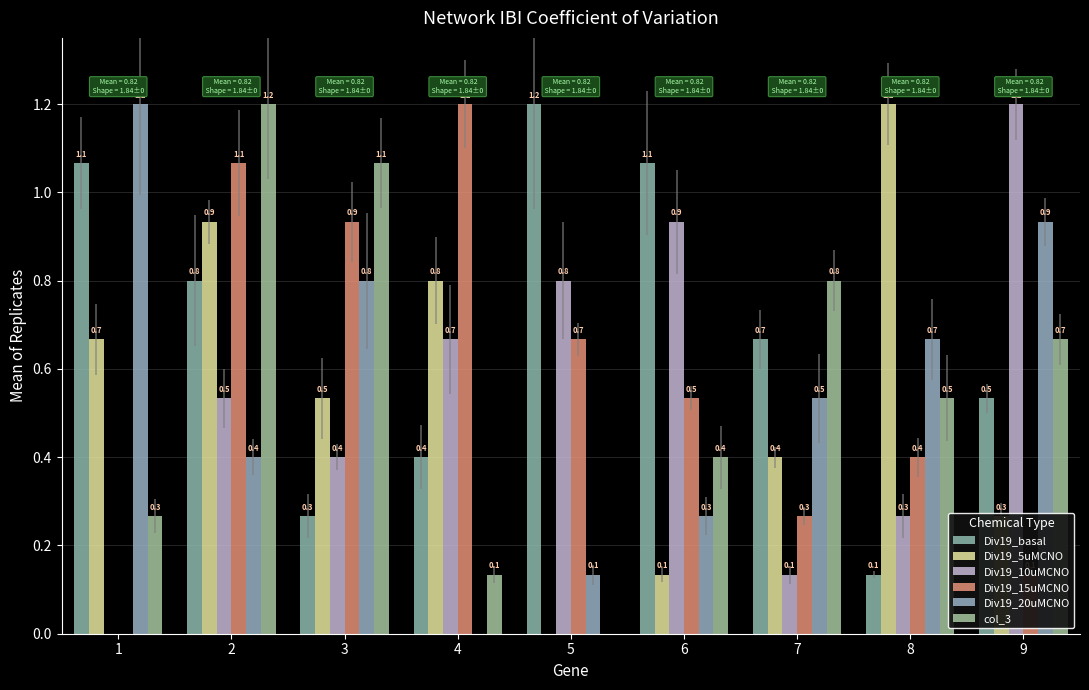

Is the value of Div19_5uMCNO at 3 greater than the value of Div19_15uMCNO at 4?

No